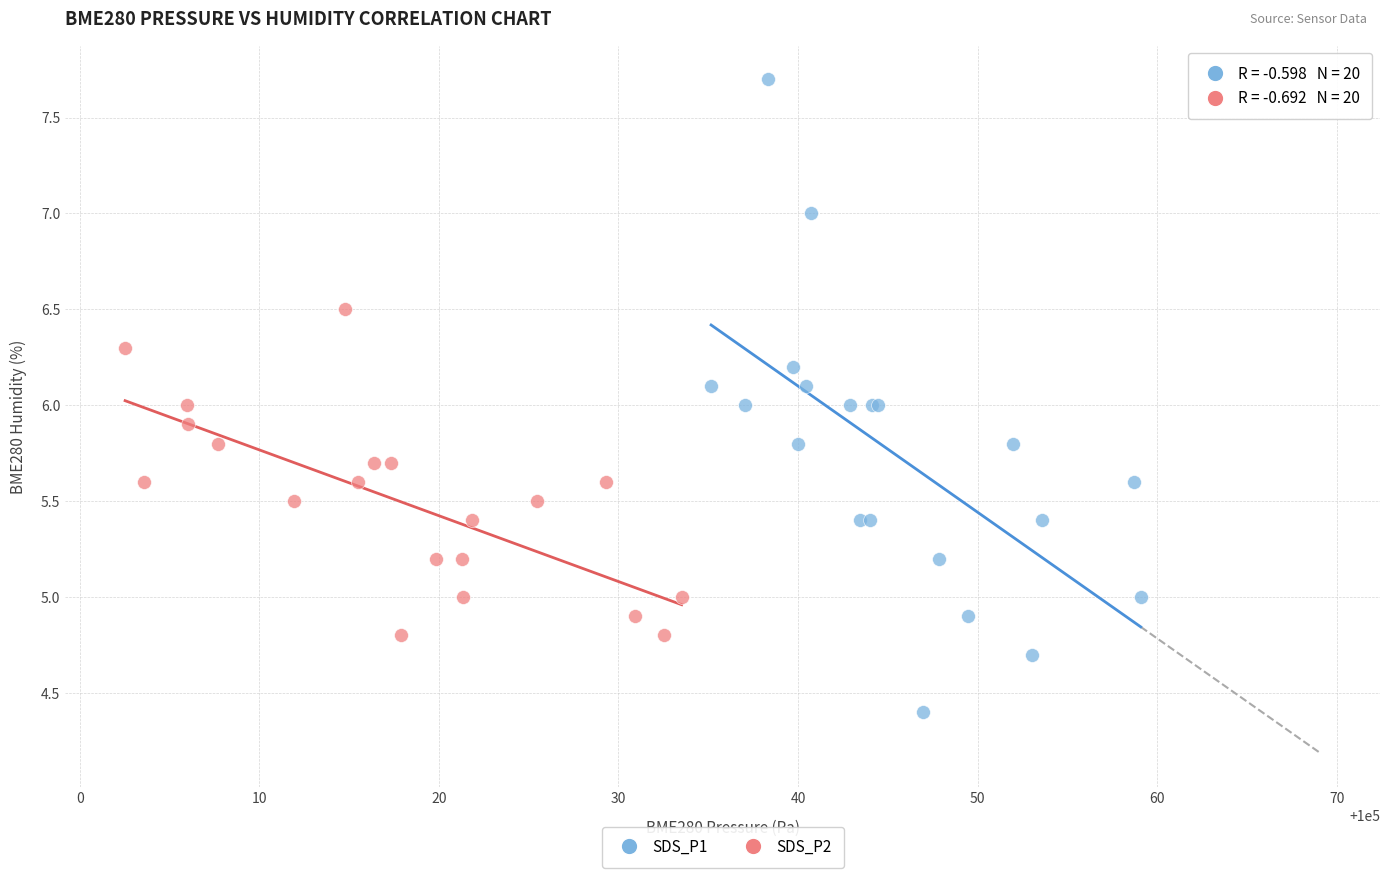

Which series reaches the maximum Y coordinate?

SDS_P1